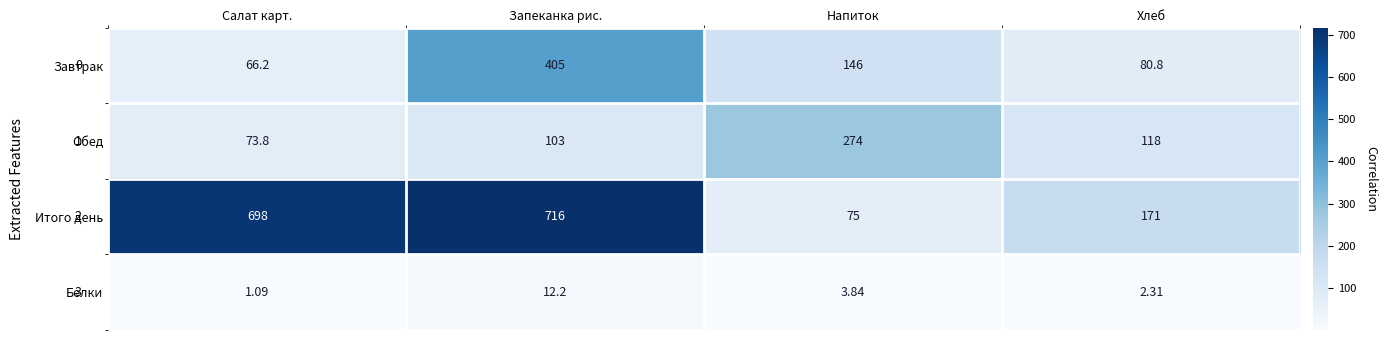

Which category has the lowest value across all series?

Салат карт.